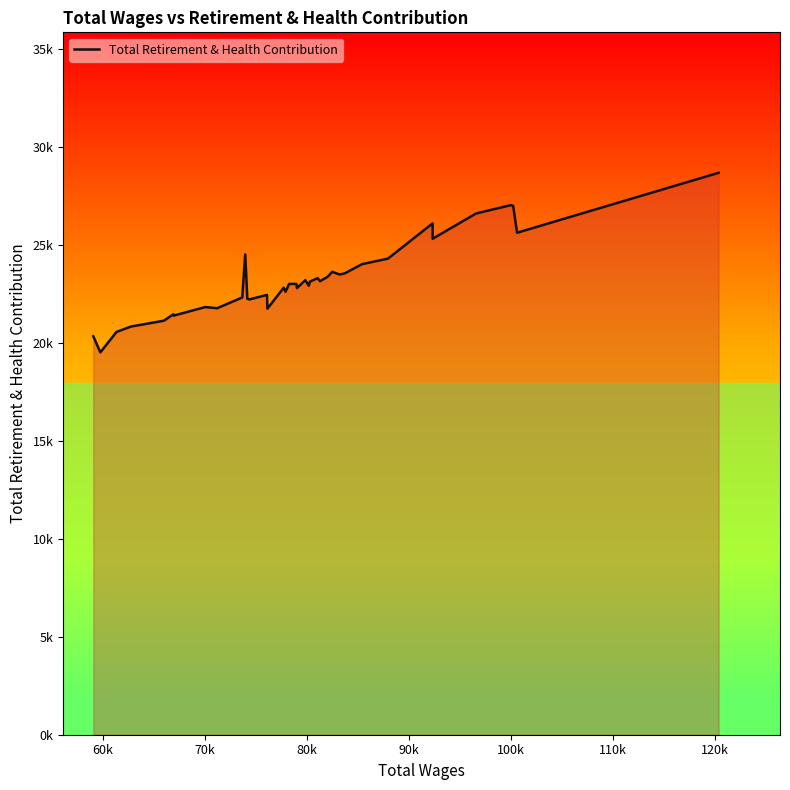

What is the average value?

23230